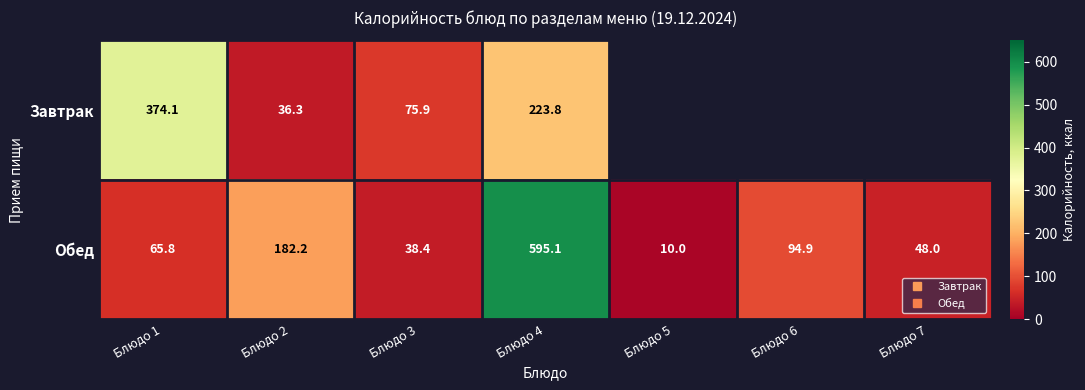

At which label is Обед closest to 302?

Блюдо 2